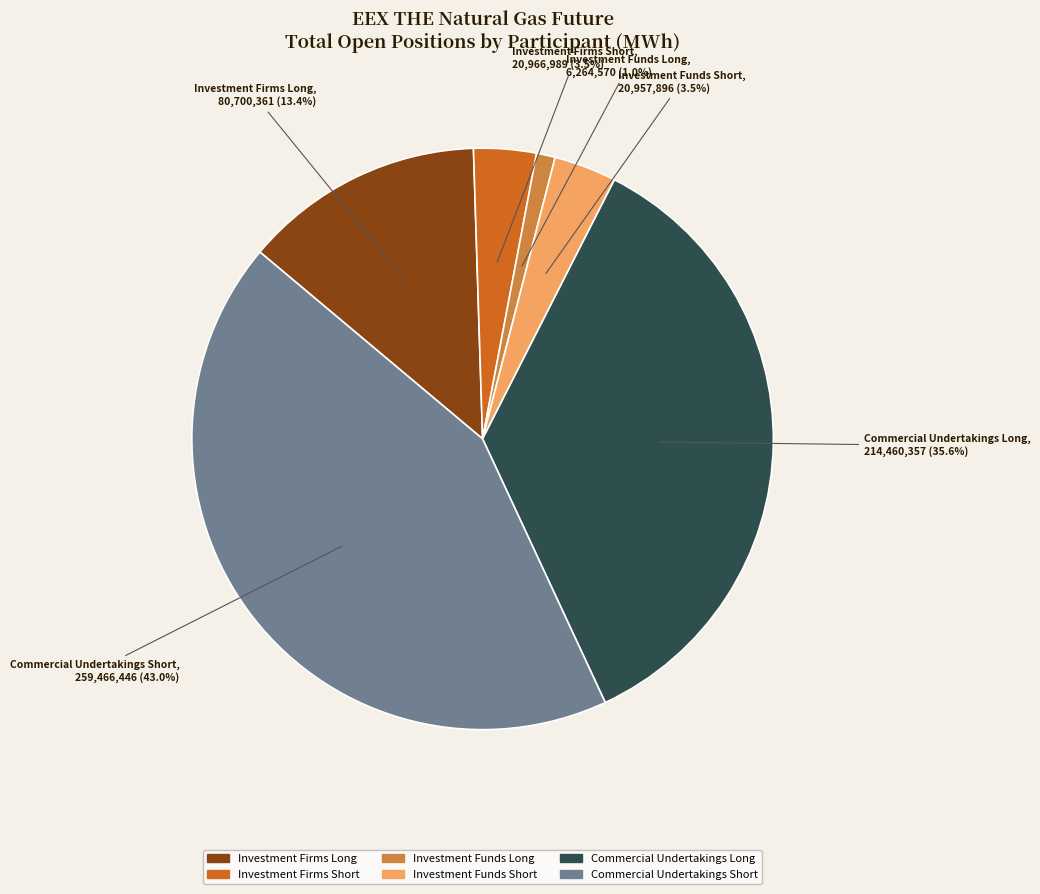

Combined, do Investment Firms Long and Commercial Undertakings Long account for over 50%?

No